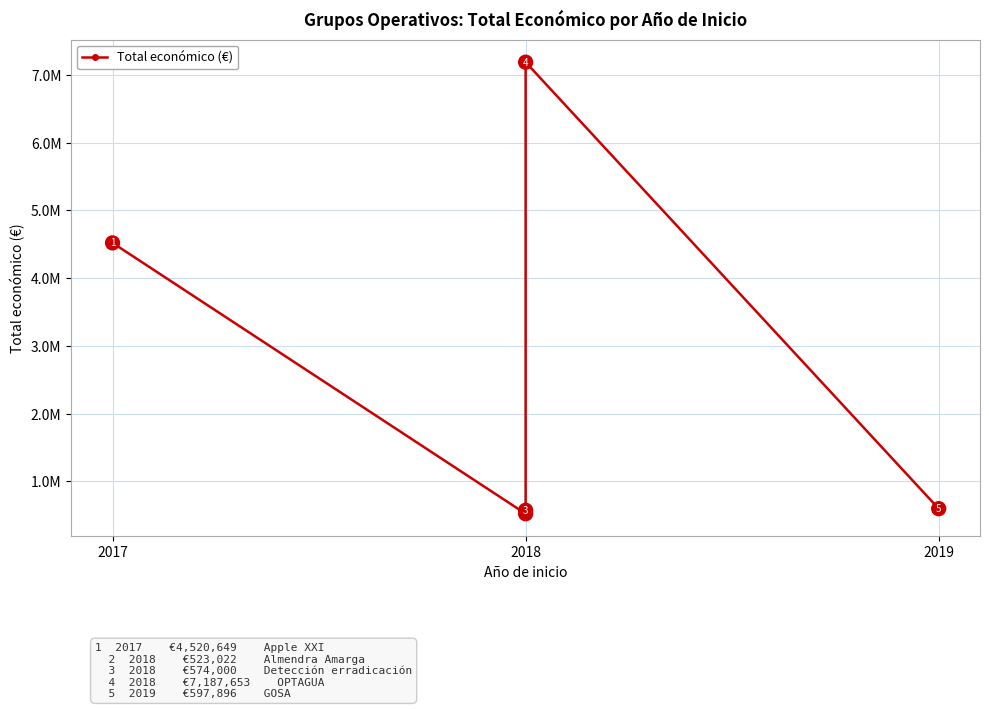

What is the greatest value displayed?

7187653